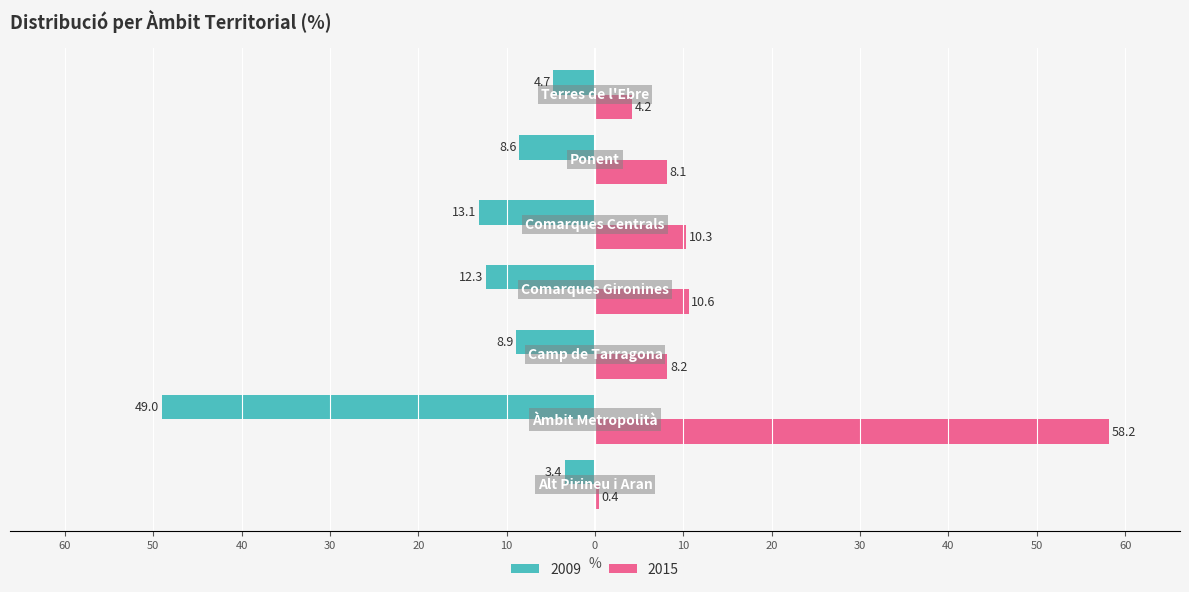

What are all the series names shown in the legend?

2009, 2015